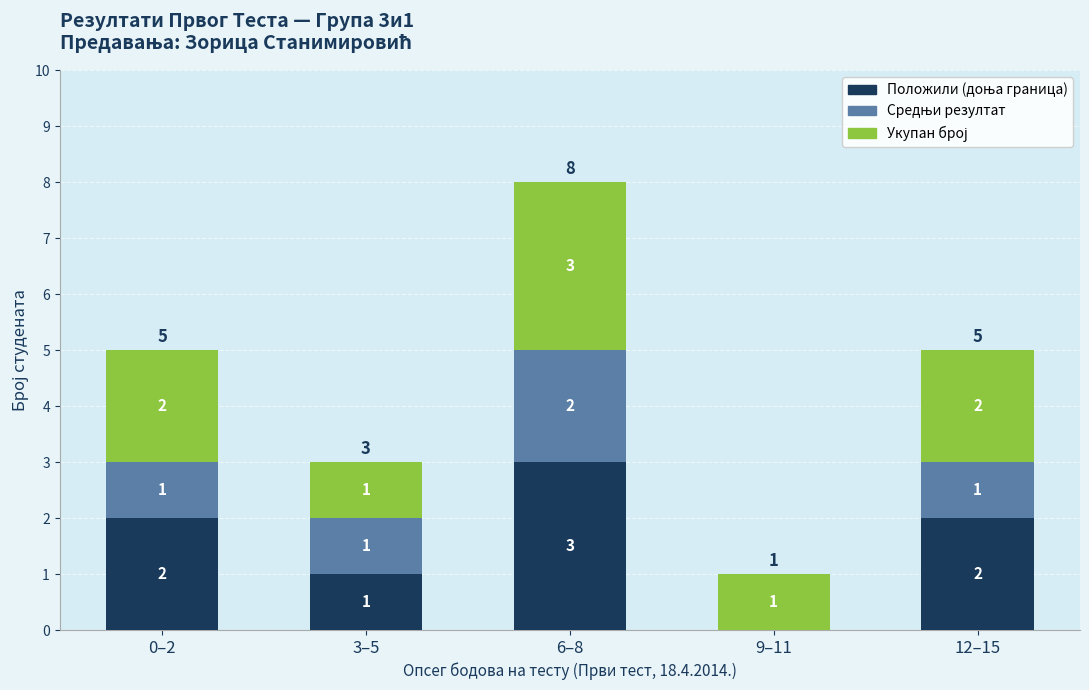

What is the total value across all series at 12–15?

5